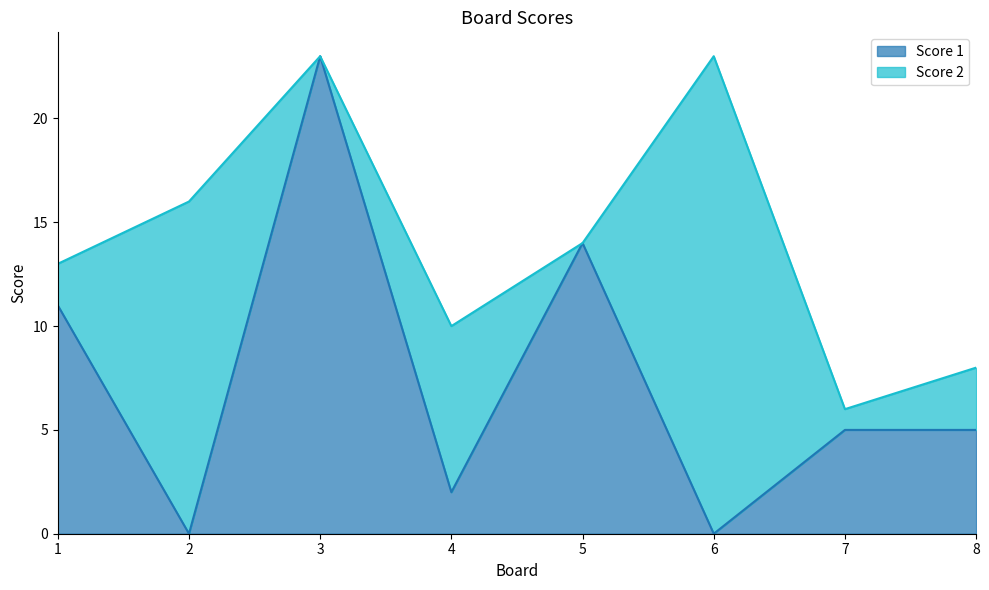

At which label does the data first exceed 5?

1